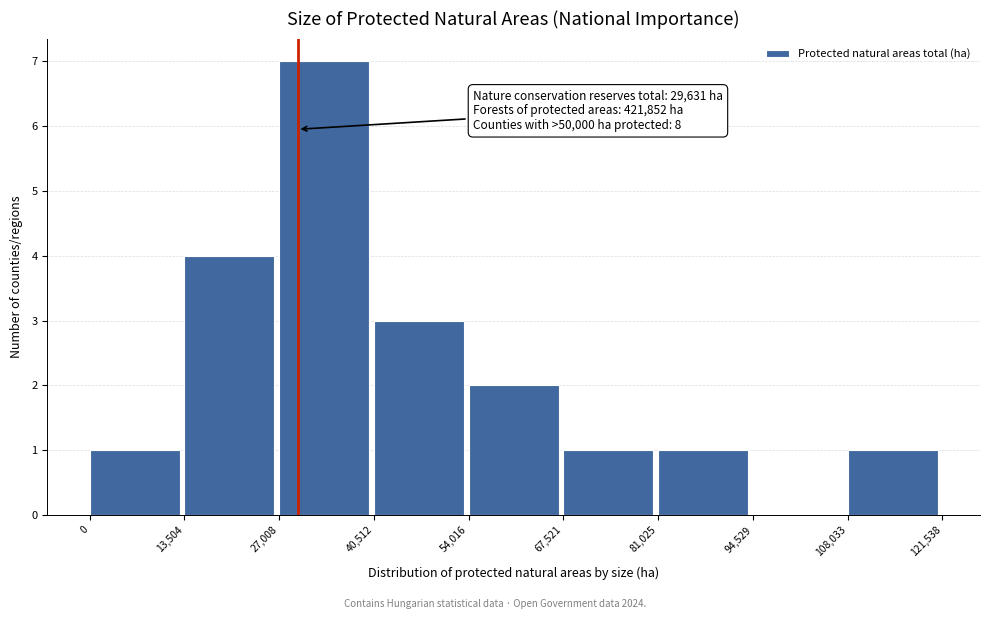

Which range on the x-axis has the tallest bar?

27,008 to 40,512